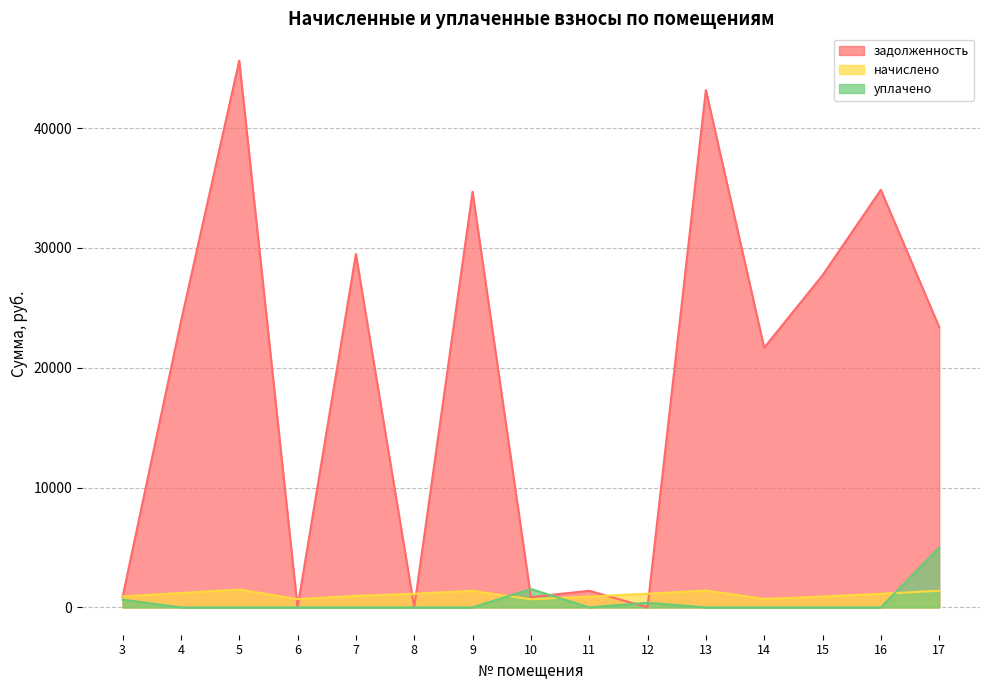

Reading left to right, transcribe all the data shown in this chart.

задолженность: 870.2	23845.2	45628.8	0.0	29487.7	0.0	34684.2	859.1	1386.5	0.0	43176.4	21673.7	27719.4	34849.0	23394.4
начислено: 917.0	1201.6	1488.0	691.9	961.6	1136.5	1380.1	675.2	902.1	1140.2	1408.0	706.8	904.0	1136.5	1385.7
уплачено: 644.0	0.0	0.0	0.0	0.0	0.0	0.0	1535.0	0.0	387.8	0.0	0.0	0.0	0.0	5000.0